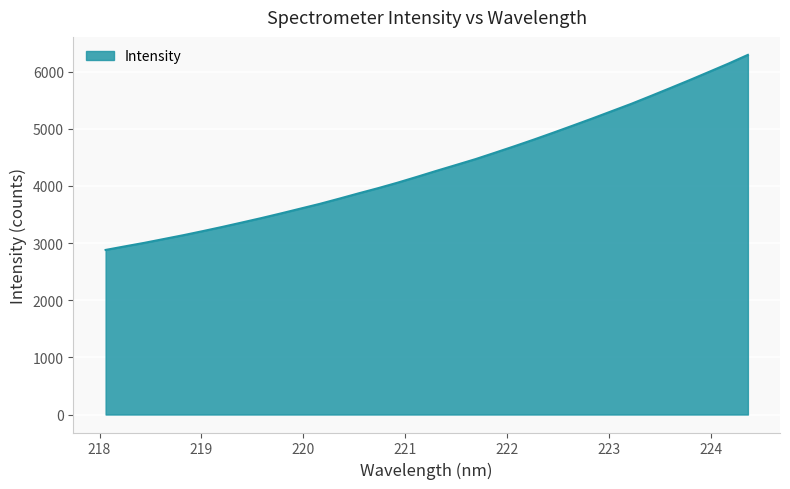

What is the maximum value shown in the chart?

6293.9